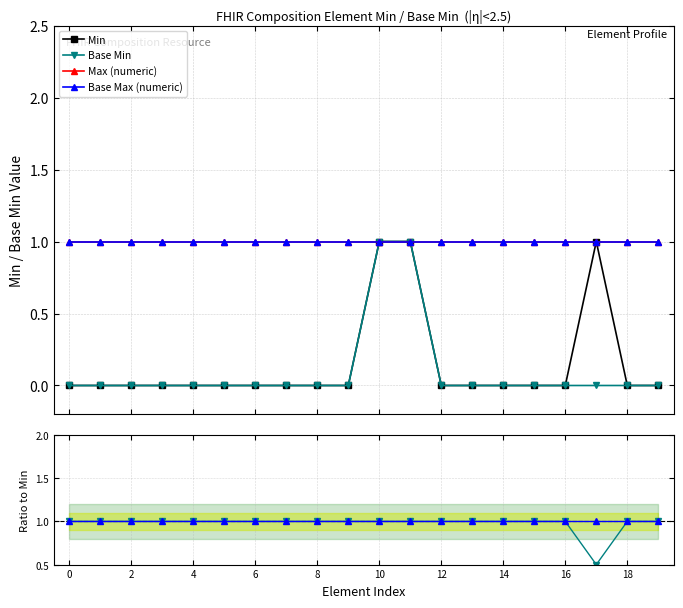

True or false: Base Min has more than 2 interior local peaks.

False